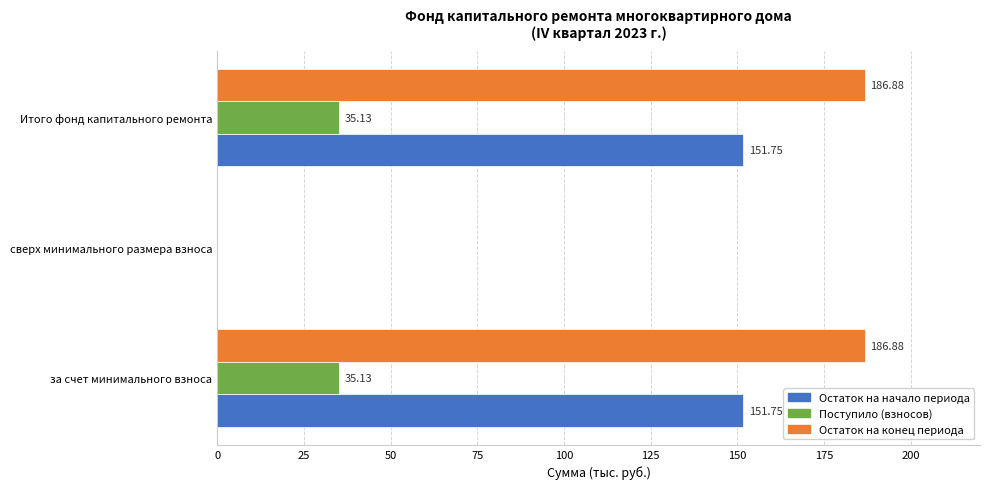

What is the sum of the Поступило (взносов) values at за счет минимального взноса and сверх минимального размера взноса?

35.1